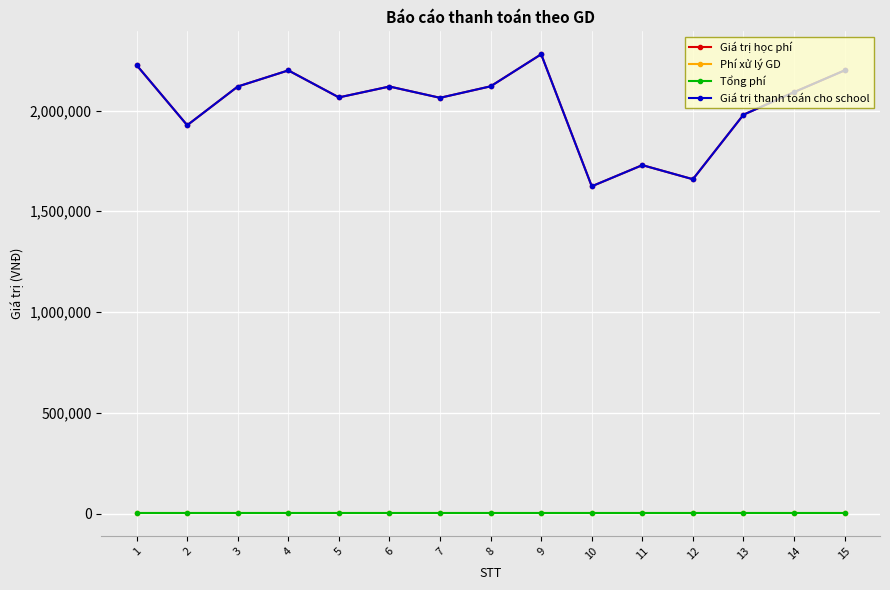

What is the approximate value of Giá trị học phí at 1, to the nearest 10?

2225000